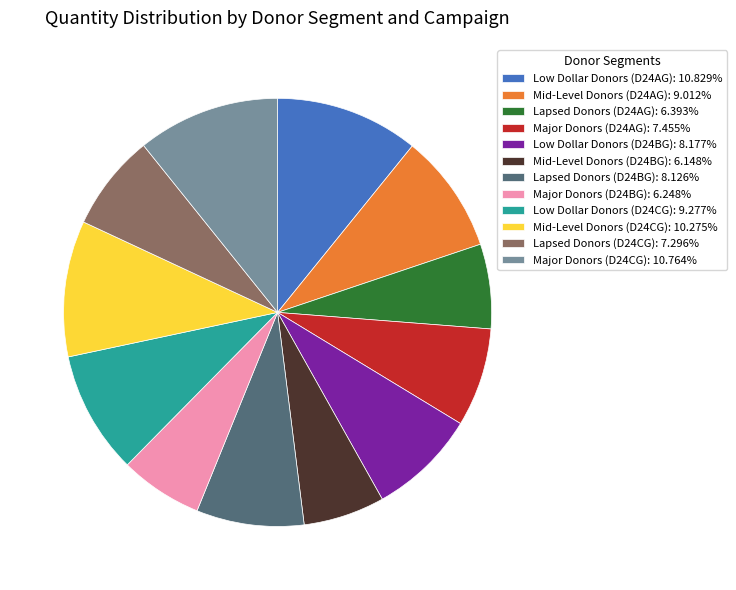

Is Low Dollar Donors (D24BG) the majority of the pie?

No